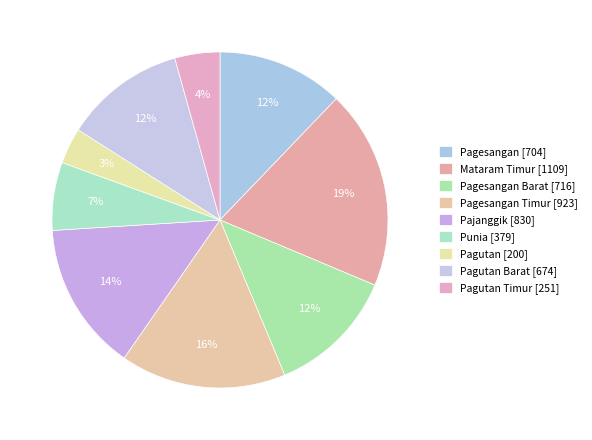

To the nearest percent, what is the difference between the largest and smallest slice percentages?

16%